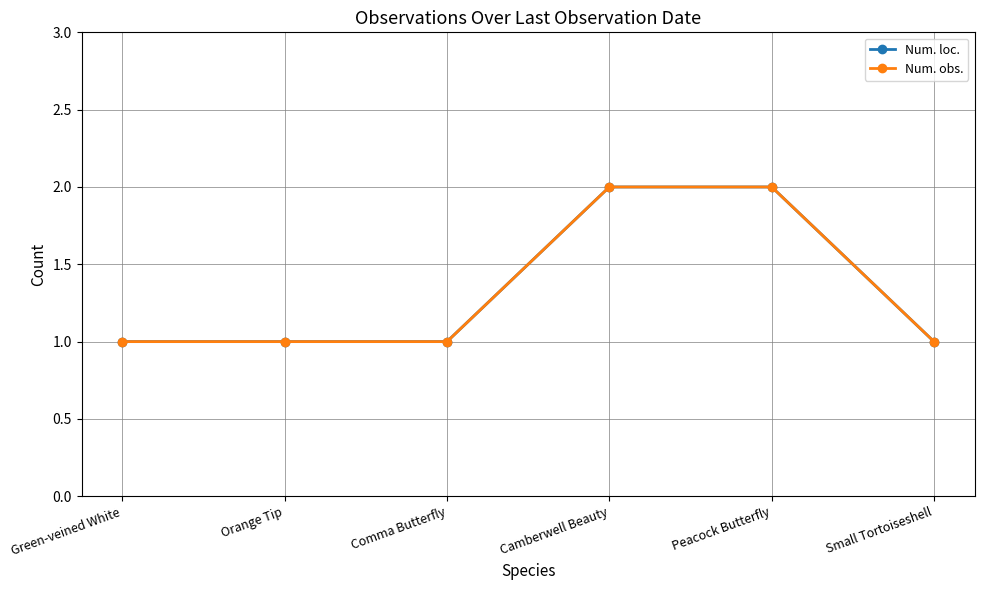

What is the maximum value shown in the chart?

2